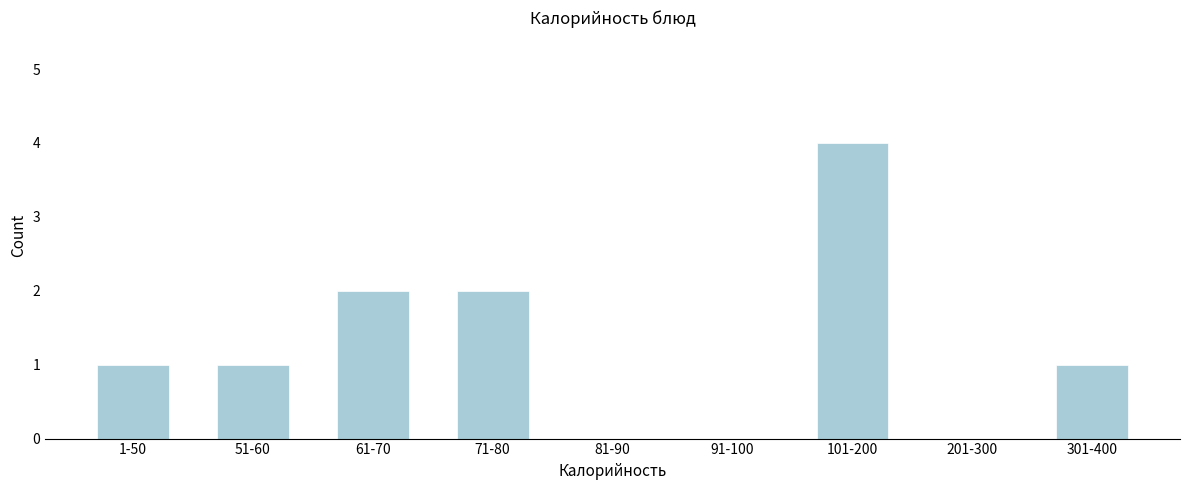

Reading left to right, extract all data points from this chart.

1-50=1	51-60=1	61-70=2	71-80=2	81-90=0	91-100=0	101-200=4	201-300=0	301-400=1